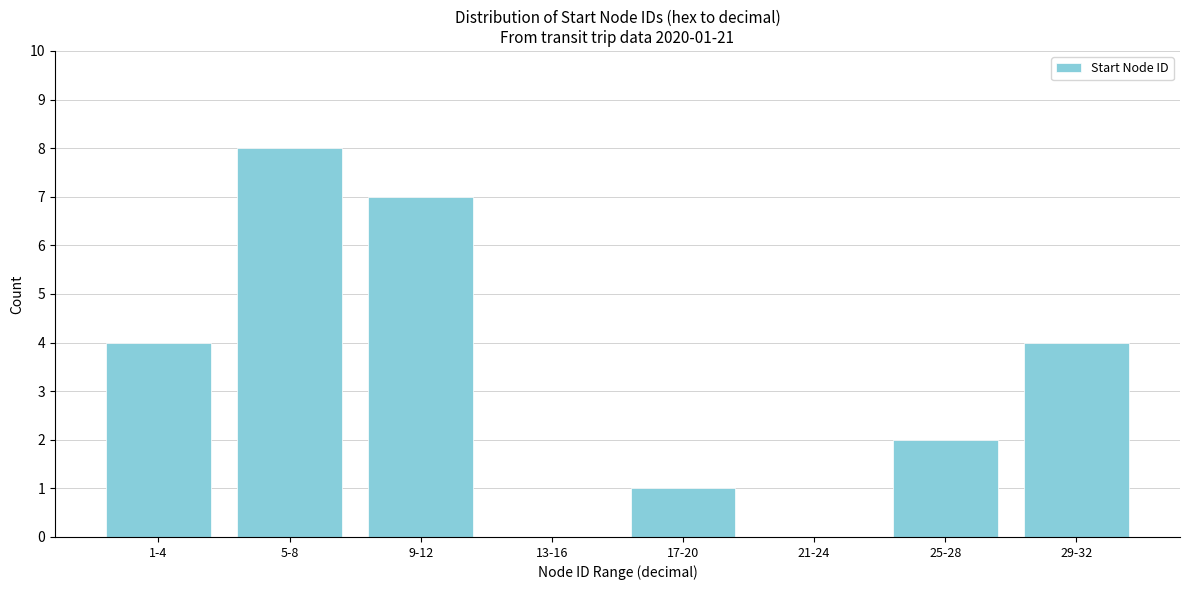

Reading left to right, transcribe all the data shown in this chart.

1-4=4	5-8=8	9-12=7	13-16=0	17-20=1	21-24=0	25-28=2	29-32=4